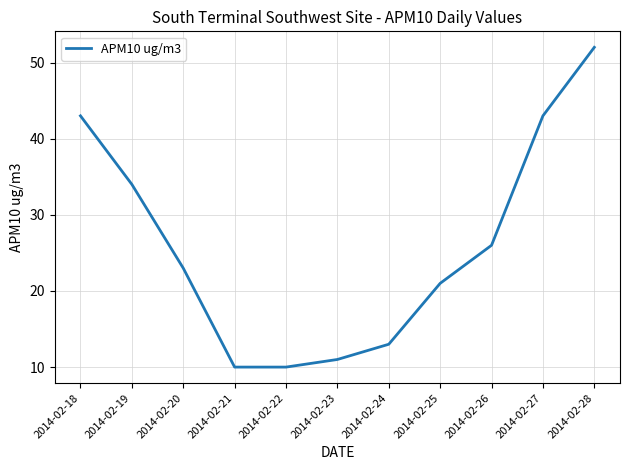

What is the ratio of the value at 2014-02-26 to the value at 2014-02-27?

0.6